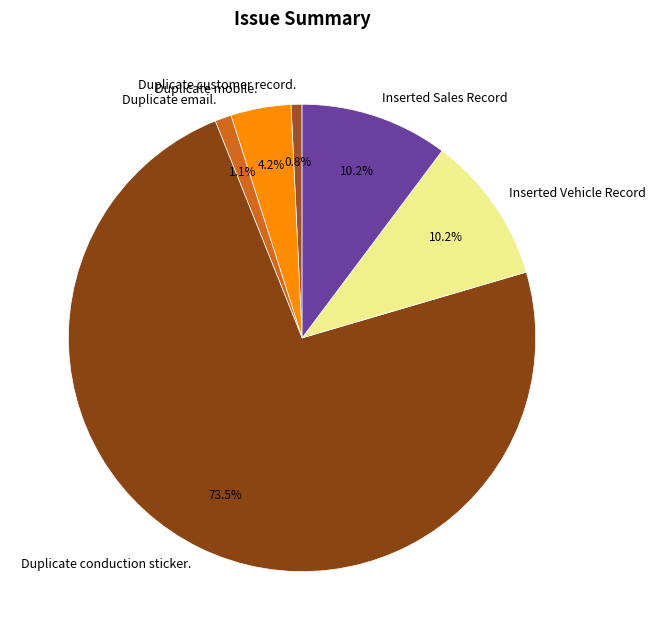

To the nearest percent, what is the difference between the Duplicate customer record. and Inserted Vehicle Record slice percentages?

9%